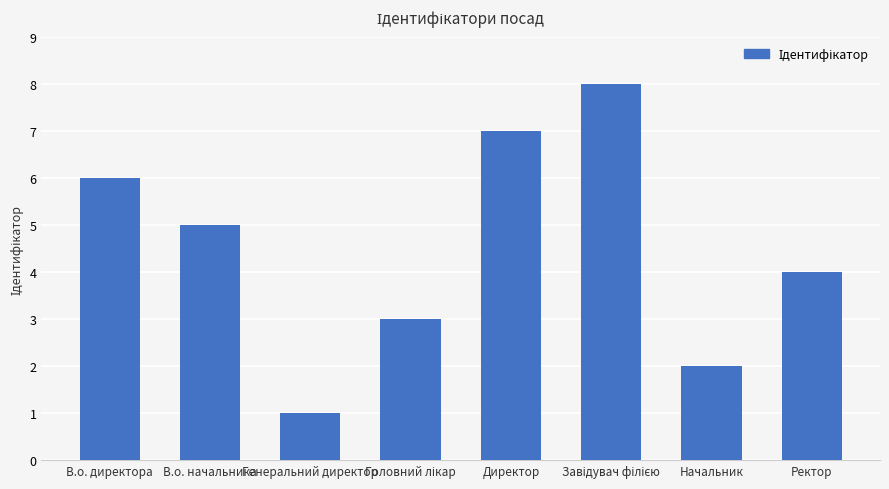

Which label corresponds to the smallest value in the chart?

Генеральний директор